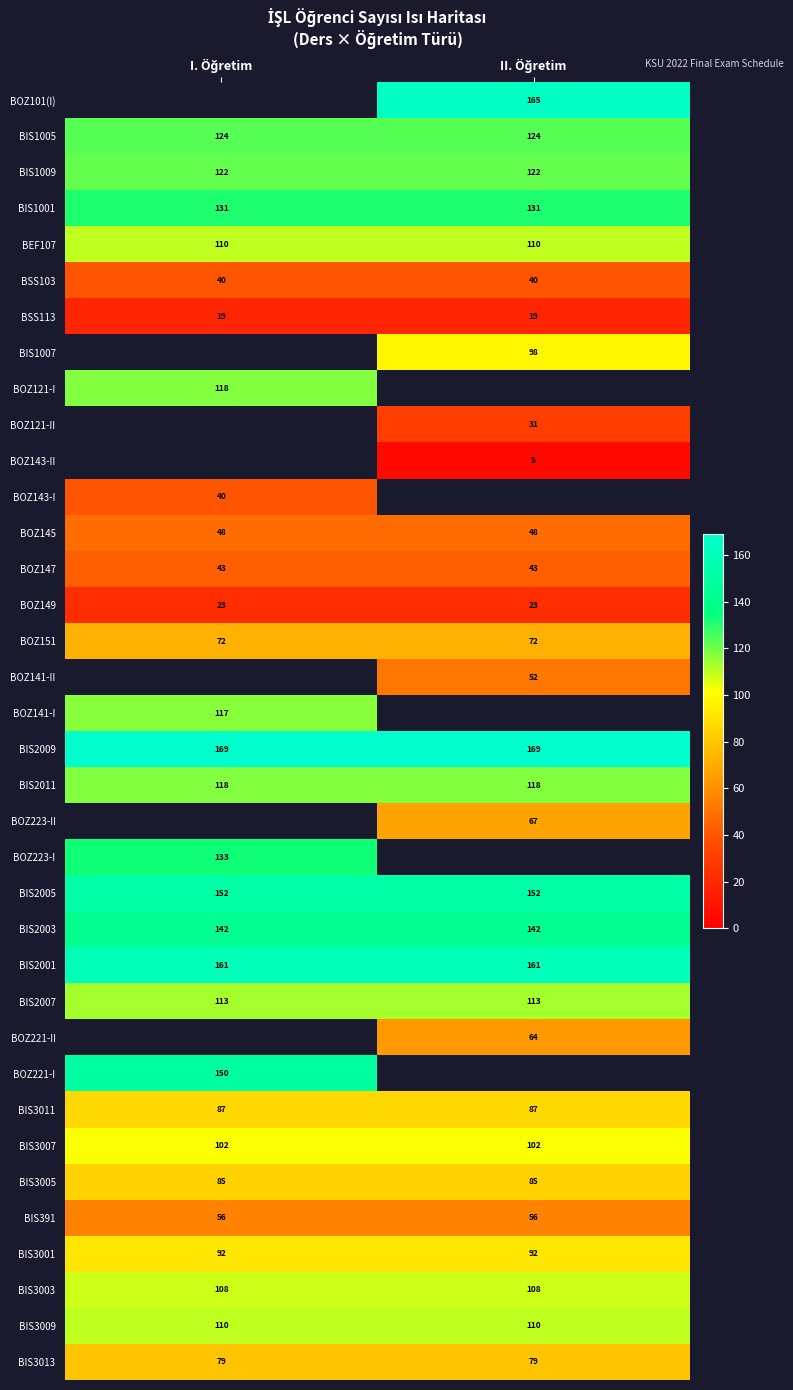

What is the lowest value of the BIS2011 series?

118